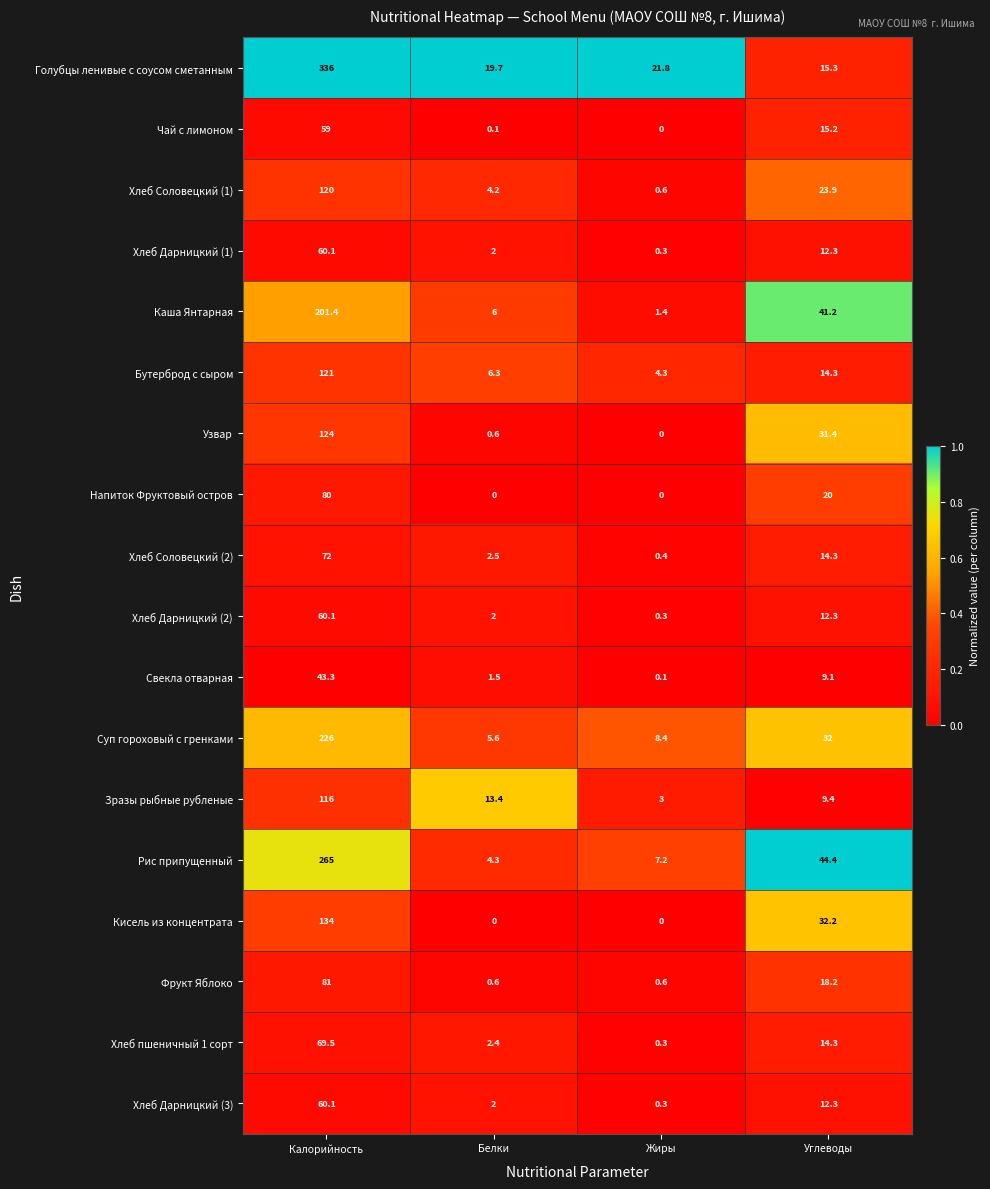

Which label corresponds to the largest value in the chart?

Калорийность